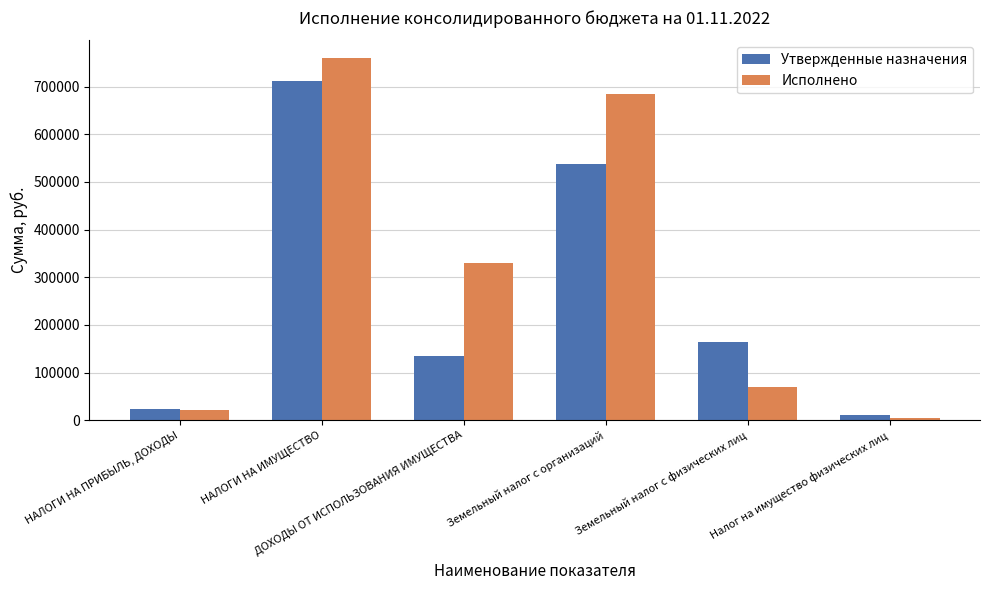

At which label is Утвержденные назначения closest to 361617?

Земельный налог с организаций